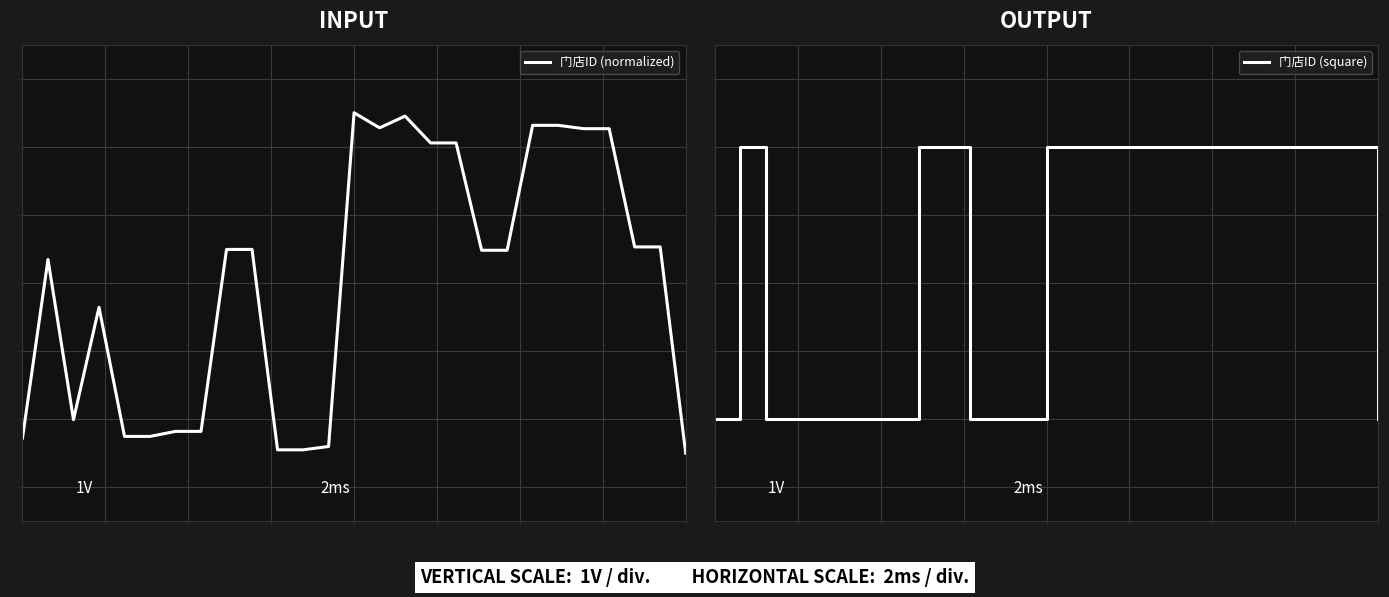

Is it true that the value at 13.00 is 1.4?

False